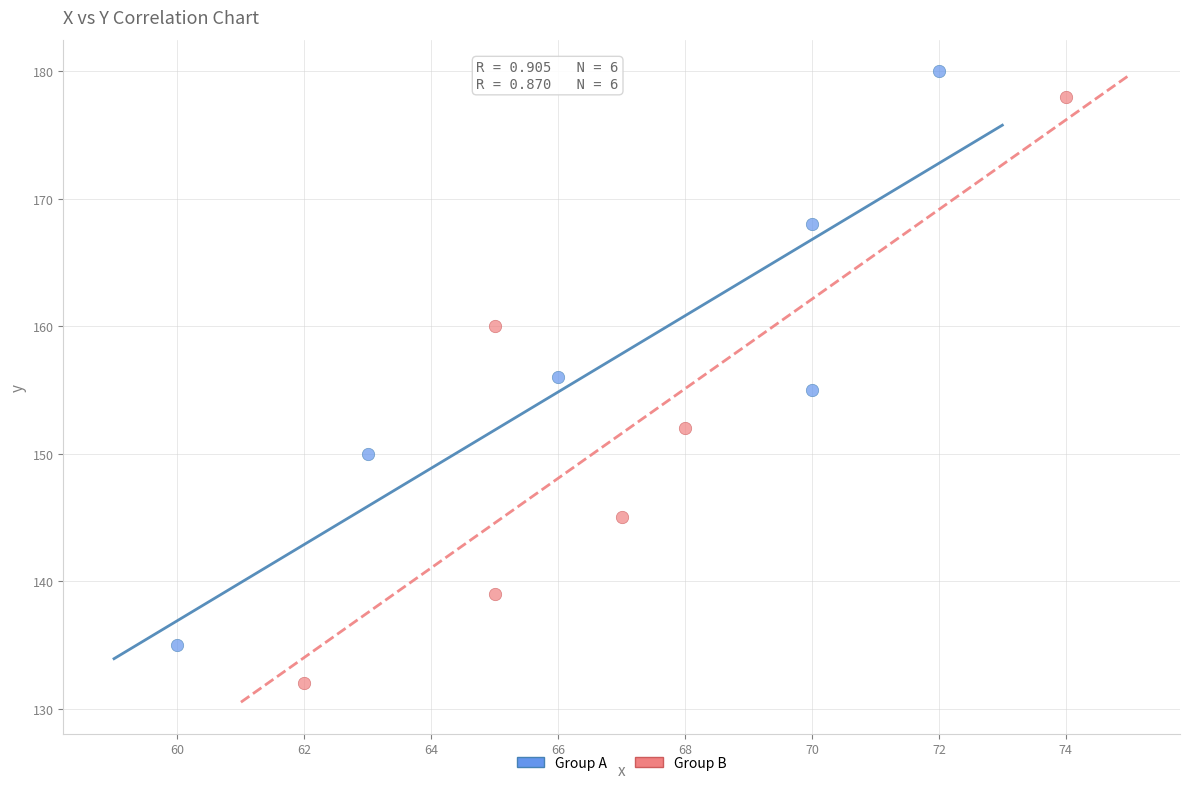

Which series reaches the minimum Y coordinate?

Group B